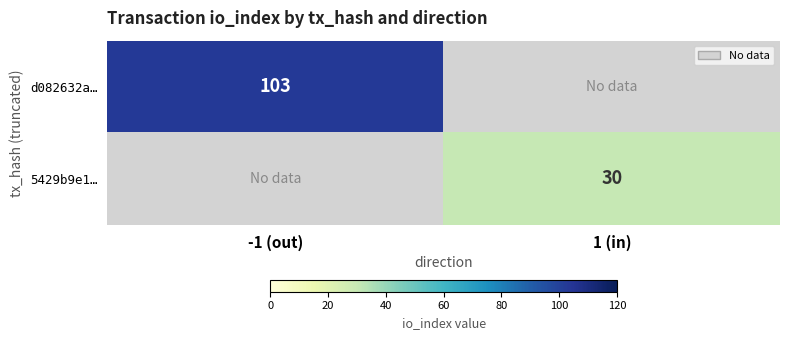

The value of 5429b9e1… at 1 (in) is 30. True or false?

True